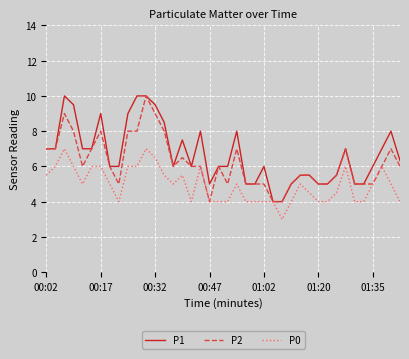

List the series in order of their overall mean, lowest first.

P0, P2, P1